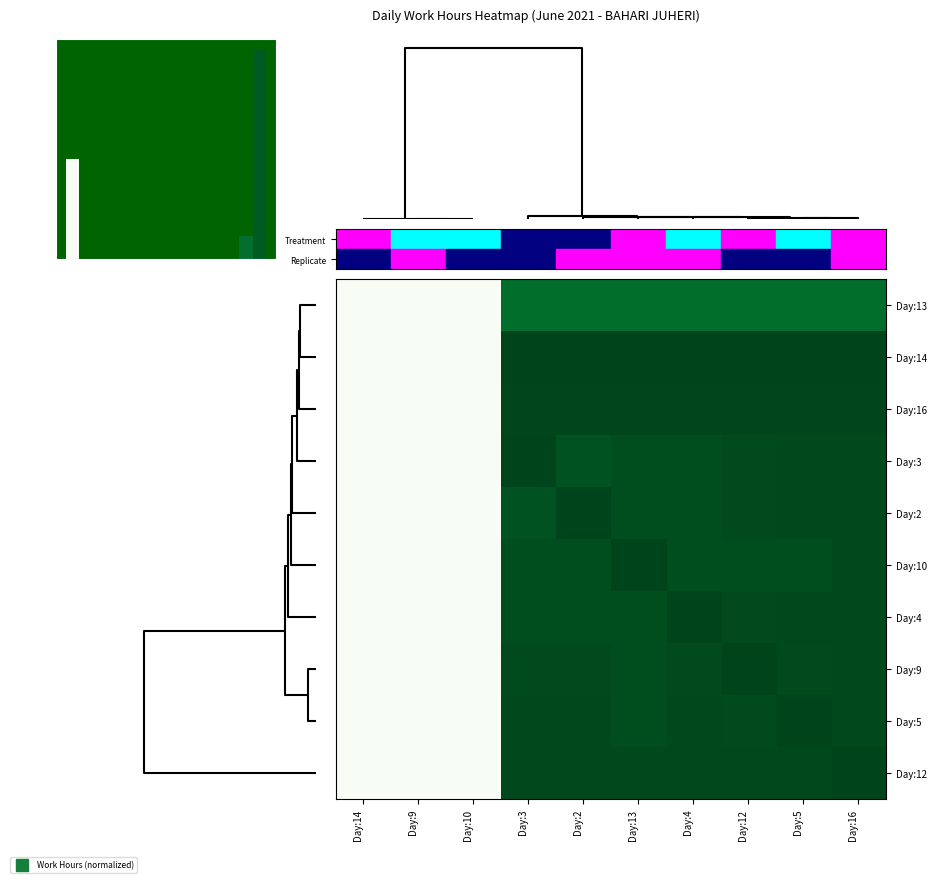

Rank the series at Day:16 from highest to lowest value.

Day:14, Day:12, Day:16, Day:3, Day:2, Day:10, Day:4, Day:9, Day:5, Day:13